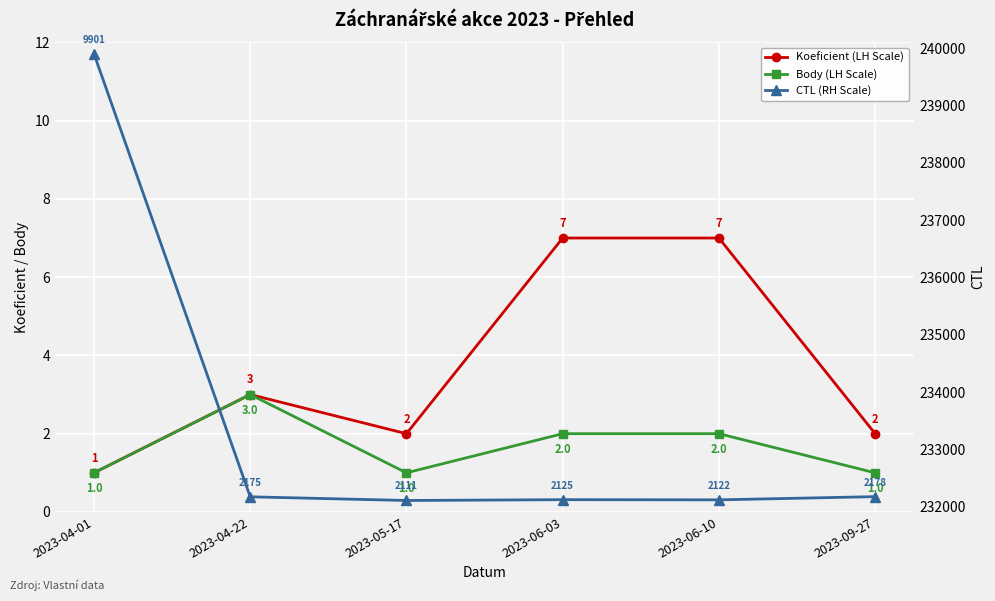

The value of CTL (RH Scale) at 2023-04-01 is 239901. True or false?

True